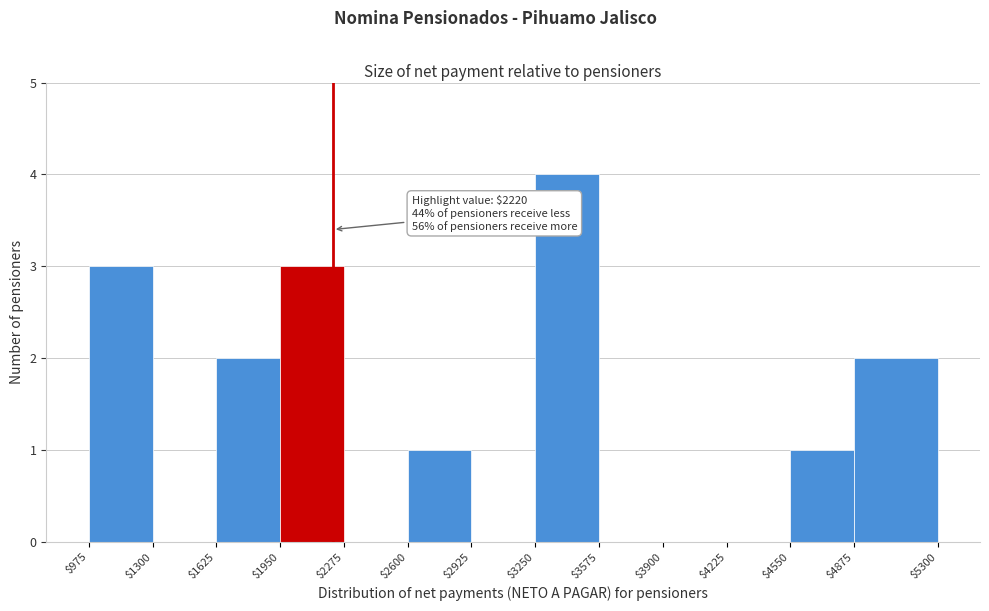

Which range on the x-axis has the tallest bar?

$3250 to $3575